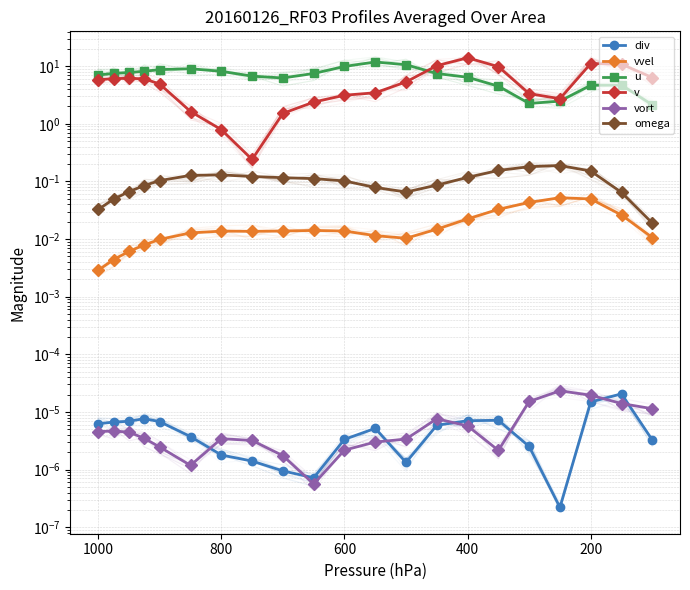

What are all the series names shown in the legend?

div, vvel, u, v, vort, omega